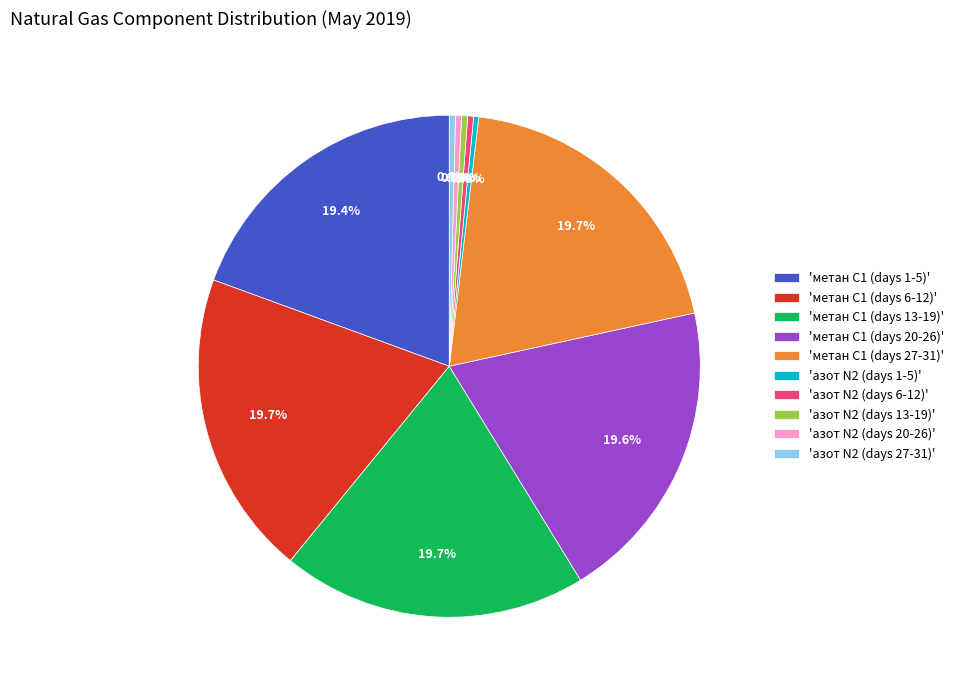

To the nearest percent, what is the average slice percentage?

10%